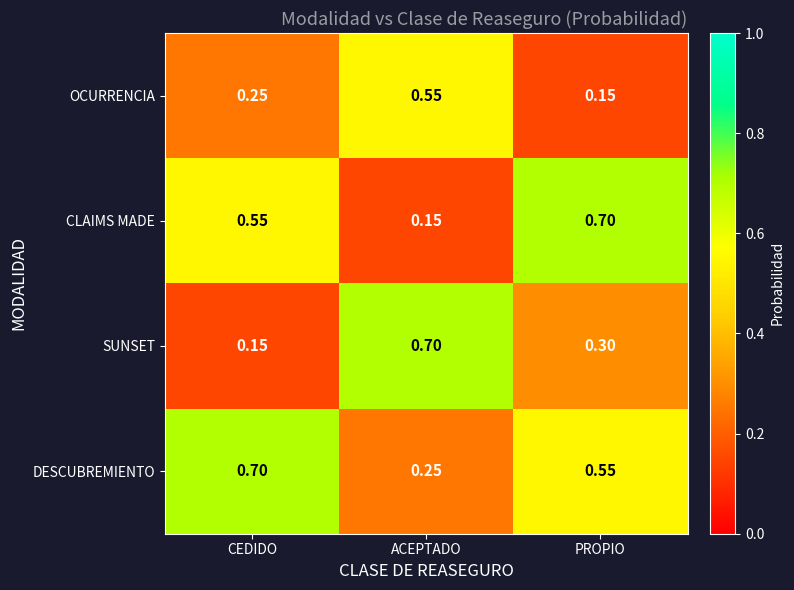

At which label is DESCUBREMIENTO closest to 0?

ACEPTADO